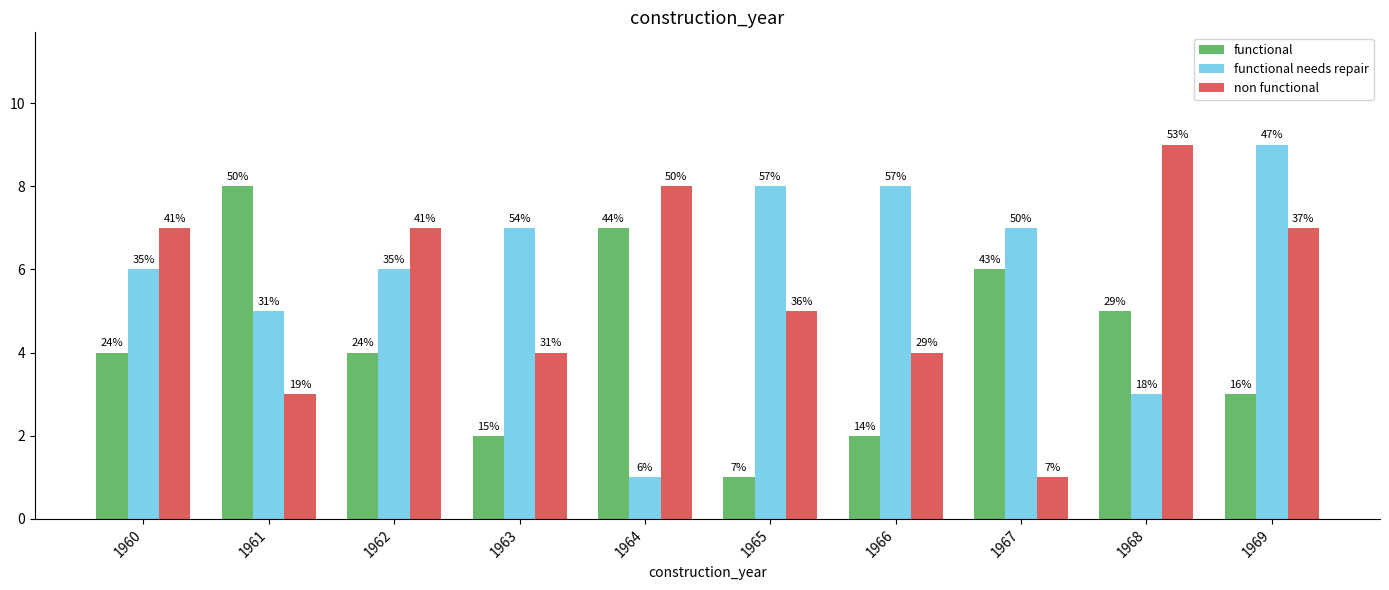

At 1969, list the series in order from smallest to largest.

functional, non functional, functional needs repair